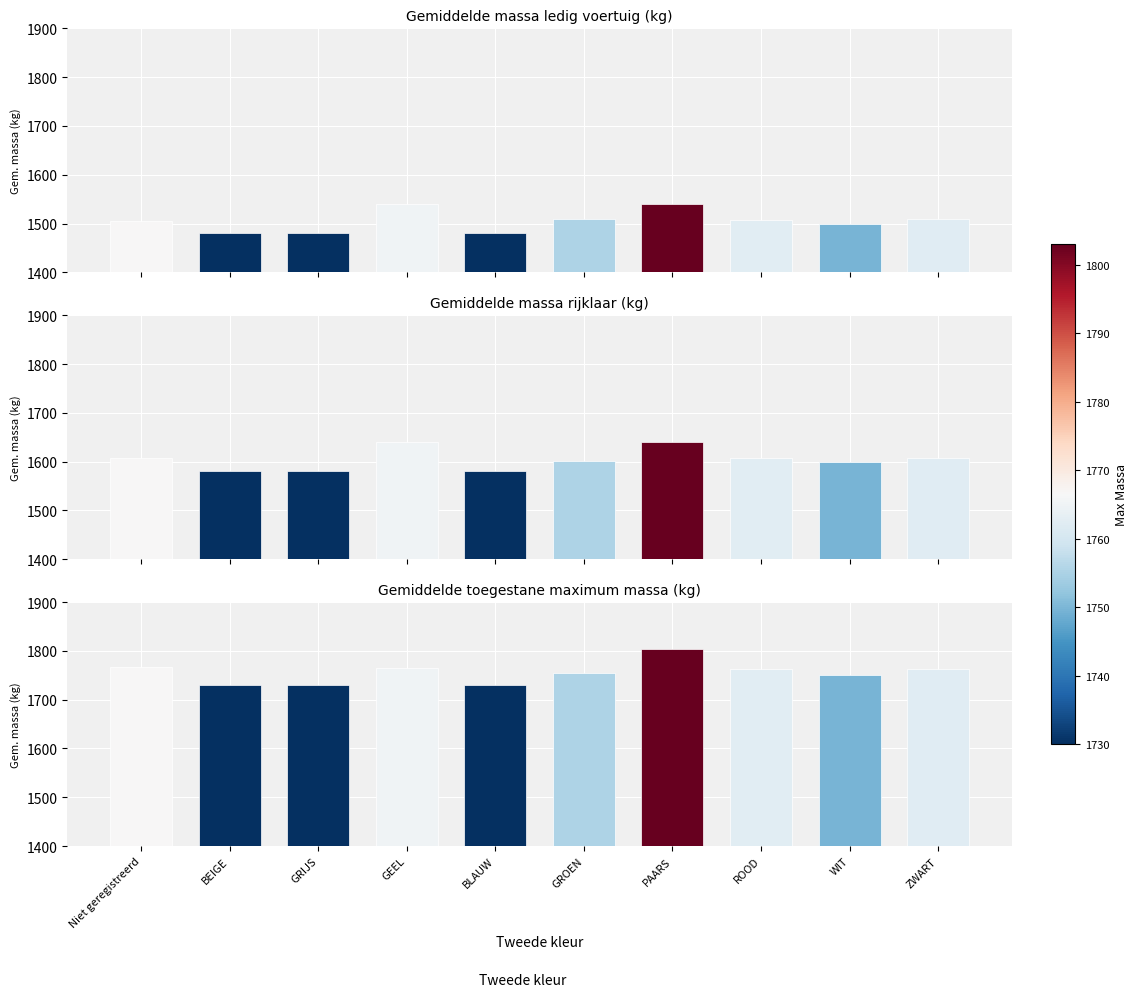

Which series changed the most between Niet geregistreerd and GROEN?

avg_max_massa